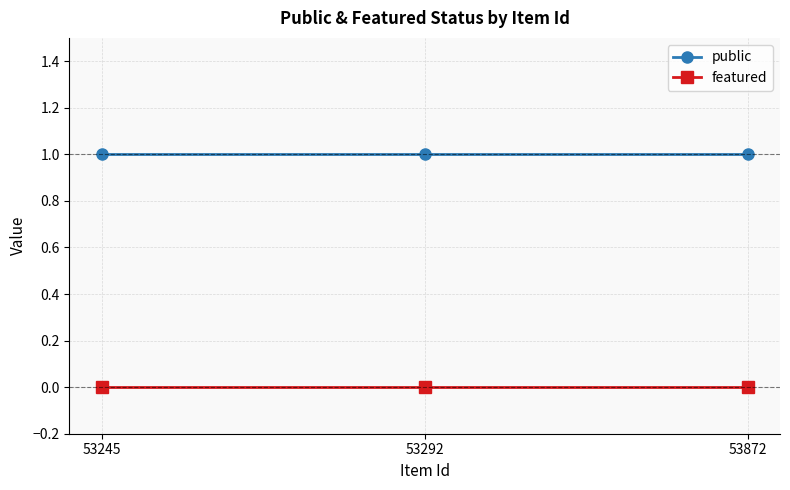

List the series in order of their overall mean, lowest first.

featured, public